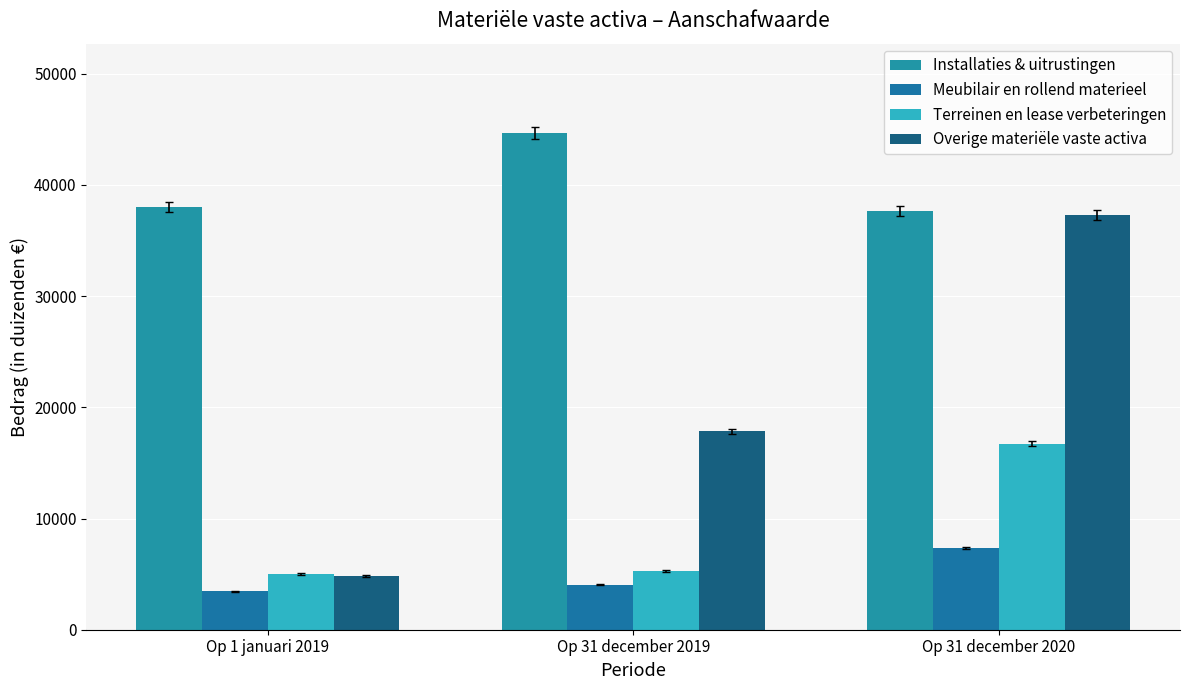

What is the difference between the maximum and minimum values in the Terreinen en lease verbeteringen series?

11728